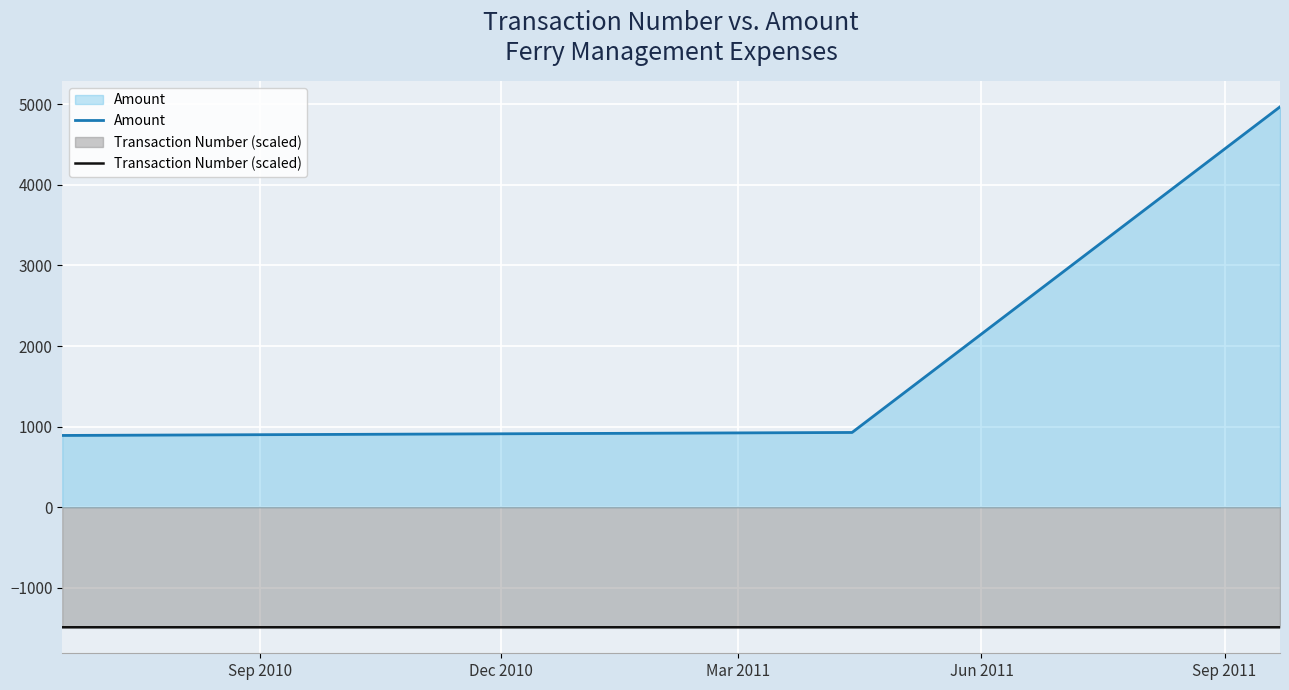

What is the average value of the Transaction Number (scaled) series?

-1490.3